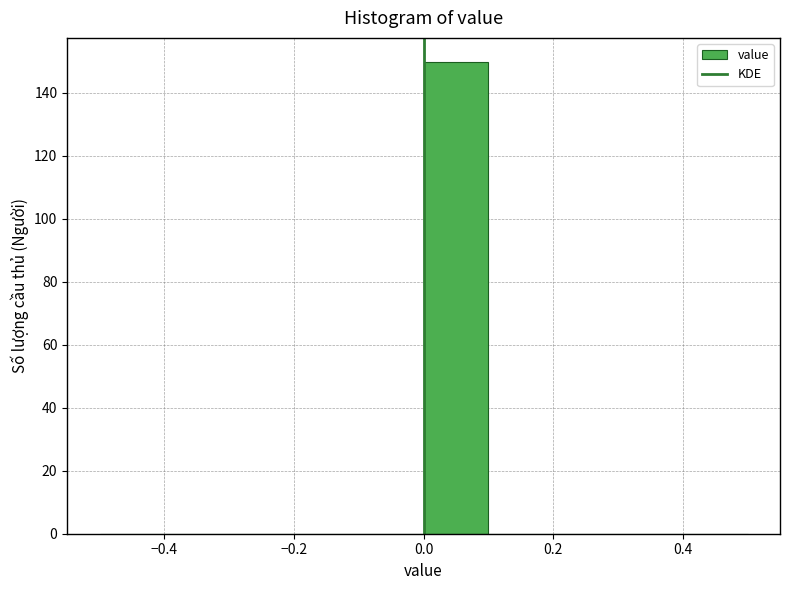

Over which range of the x-axis is the bar tallest?

0.0 to 0.1